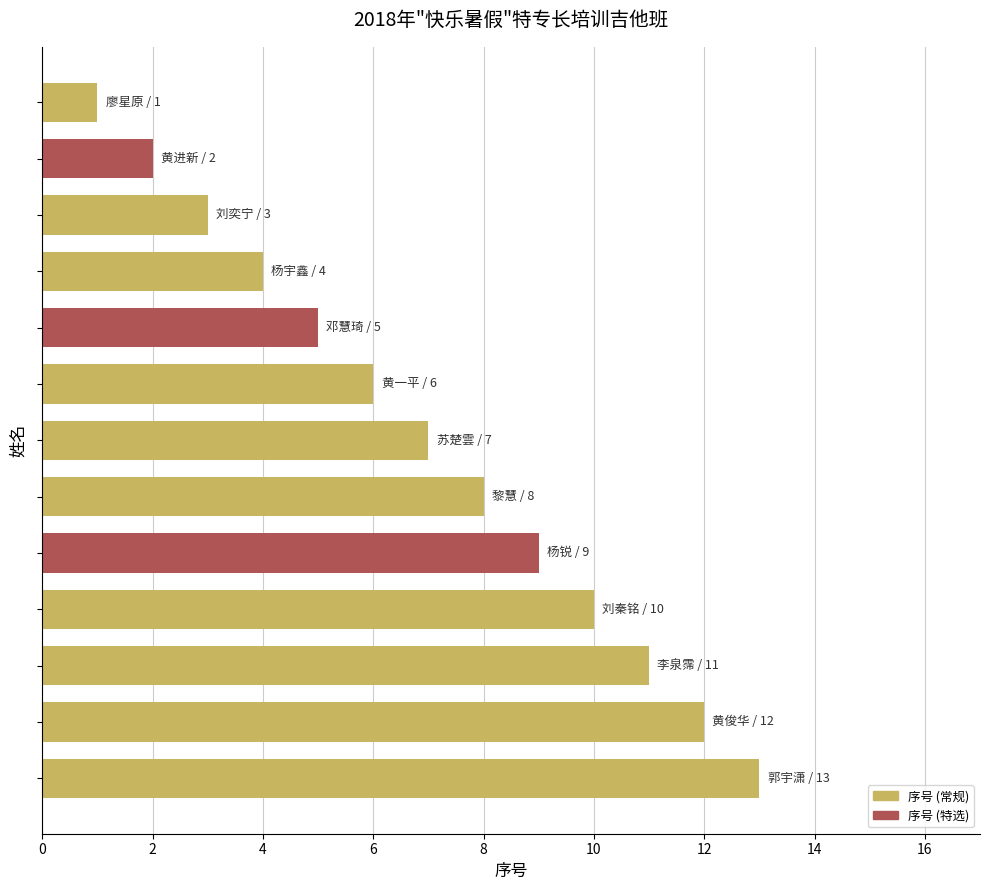

What is the greatest value displayed?

13